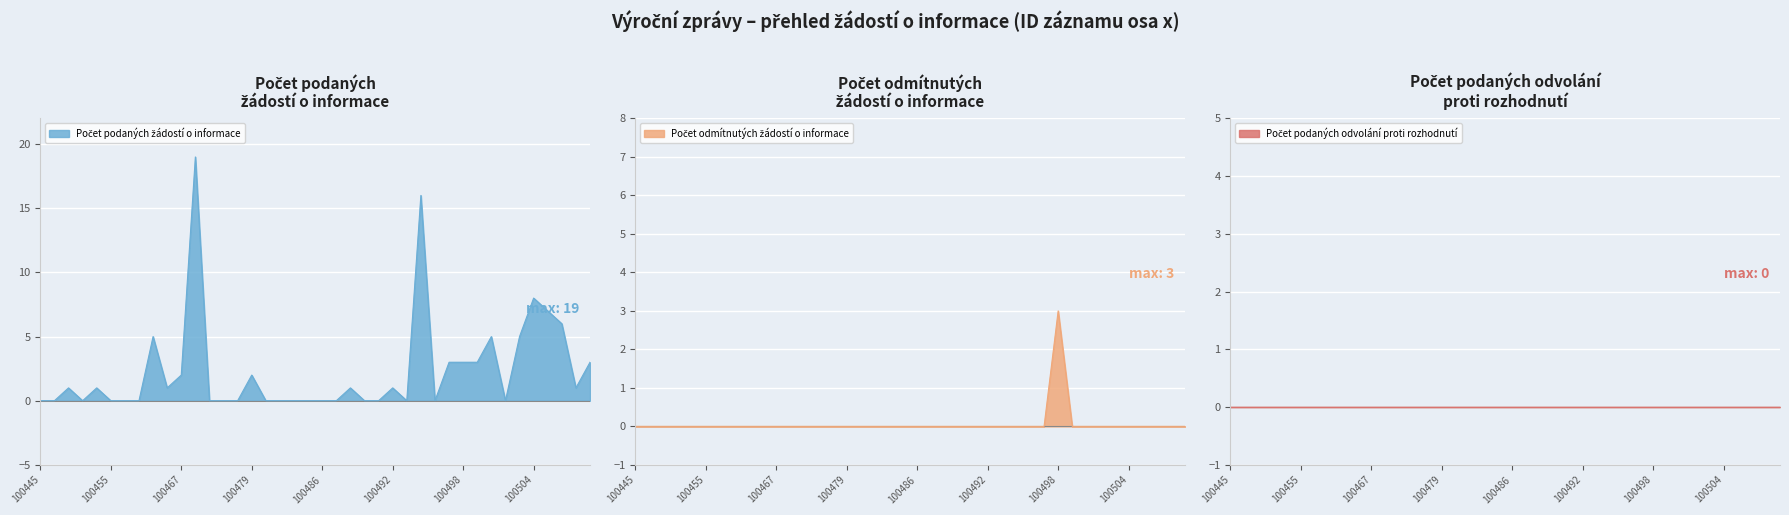

At which label does Počet odmítnutých žádostí o informace reach its minimum?

100445